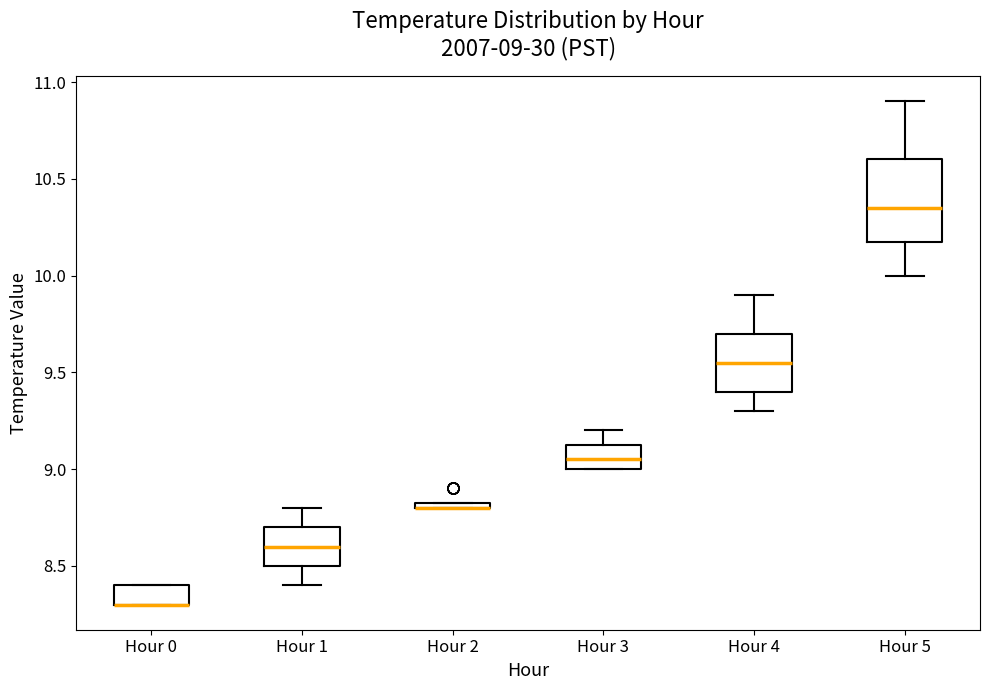

Comparing the boxes themselves (not the whiskers), which one is the tallest?

Hour 5